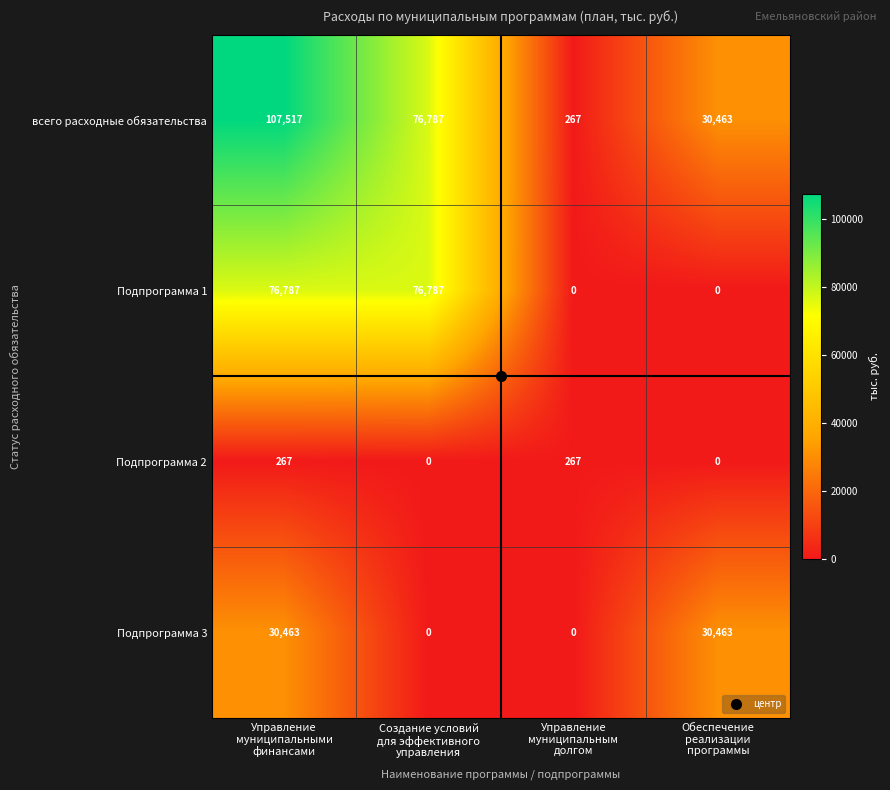

Count the number of data series in this chart.

4